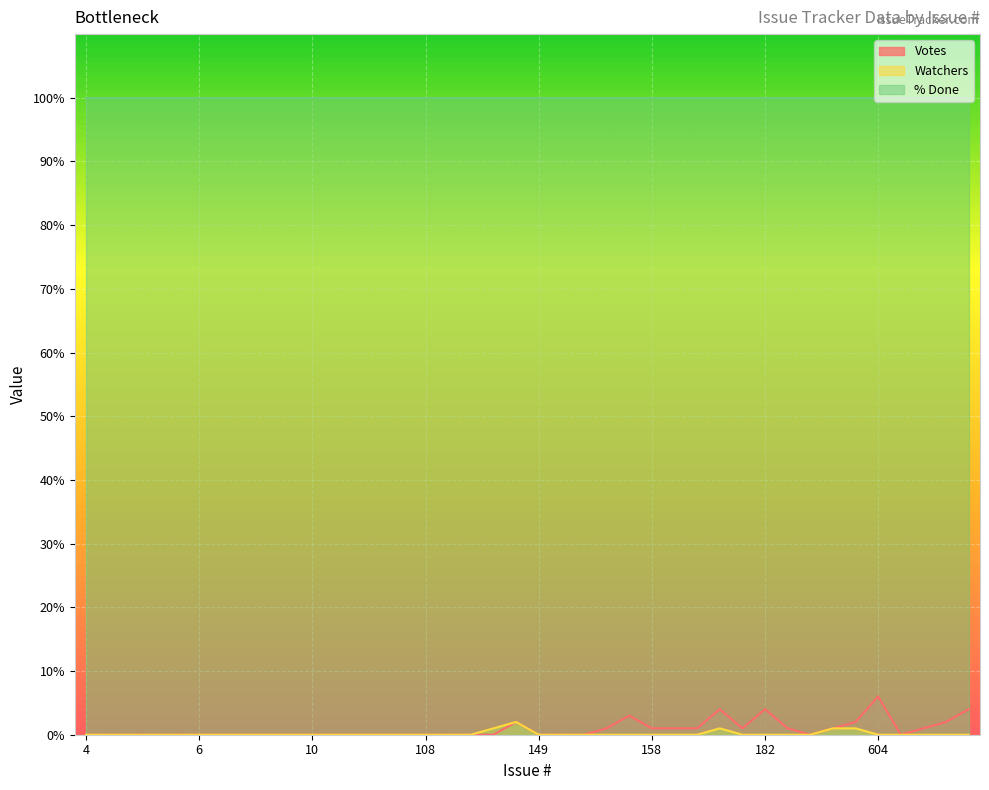

The value of Watchers at 568 is -1. True or false?

False